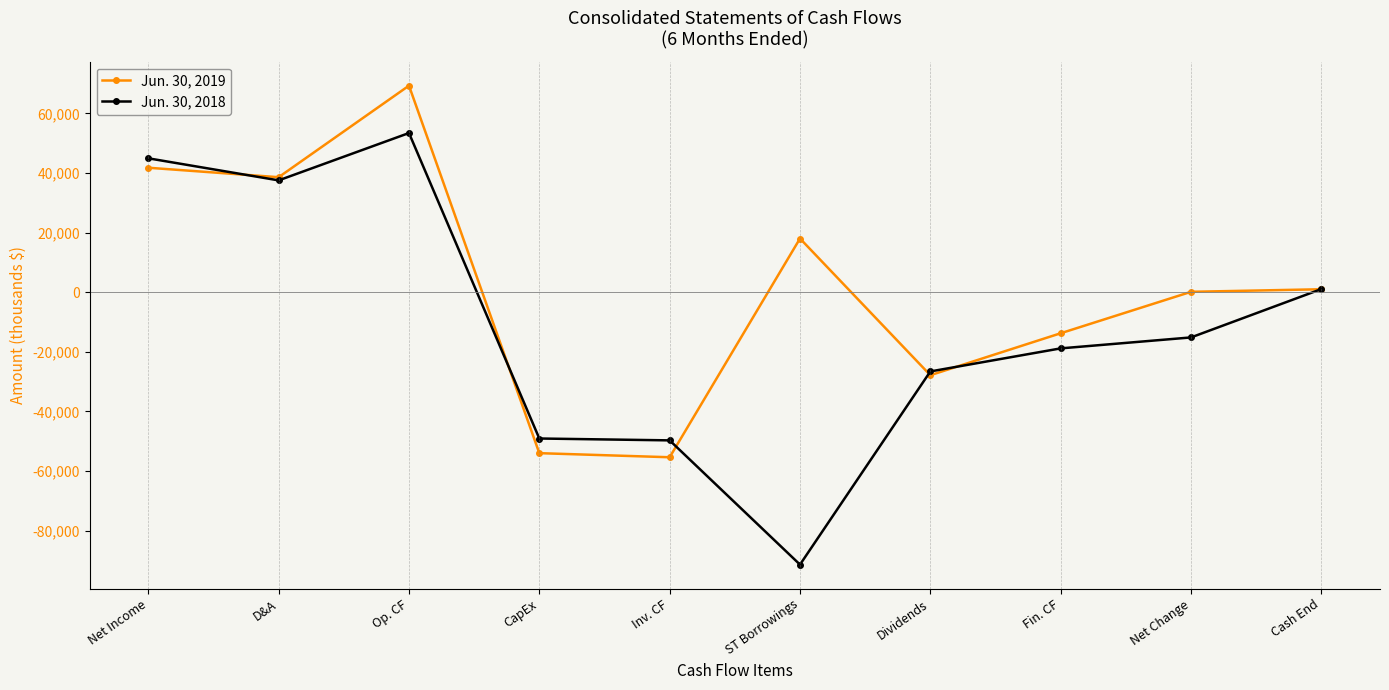

What is the total value across all series at CapEx?

-103106